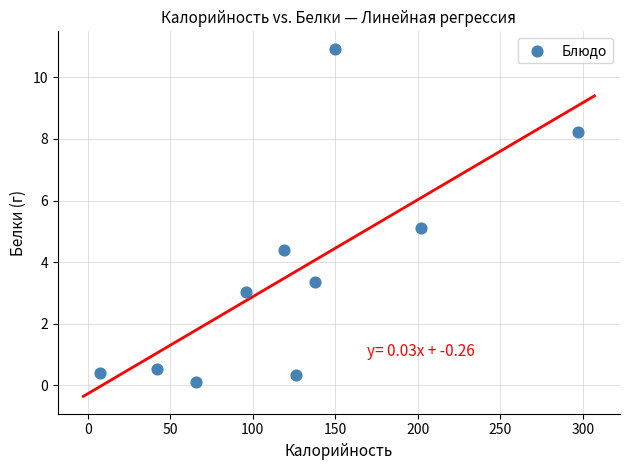

What is the range of Y values (max minus min)?

10.8